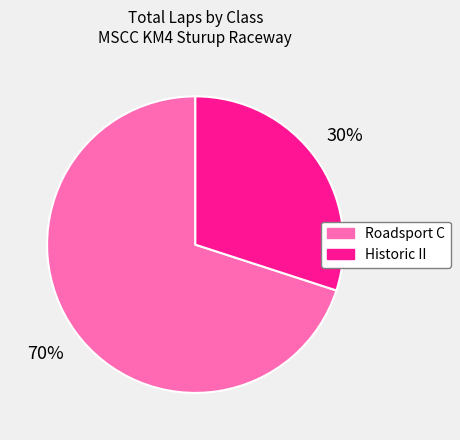

What is the ratio of the value at Historic II to the value at Roadsport C?

0.4